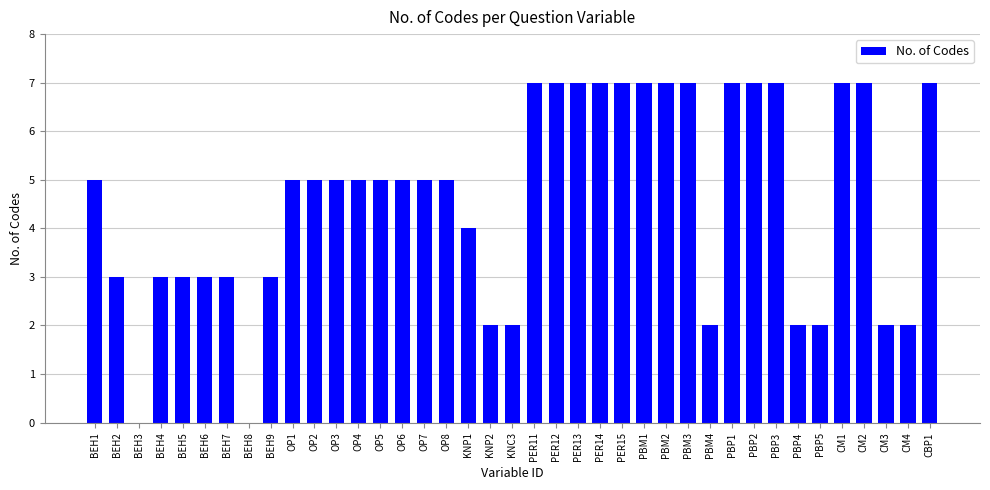

What is the sum of all values?

179